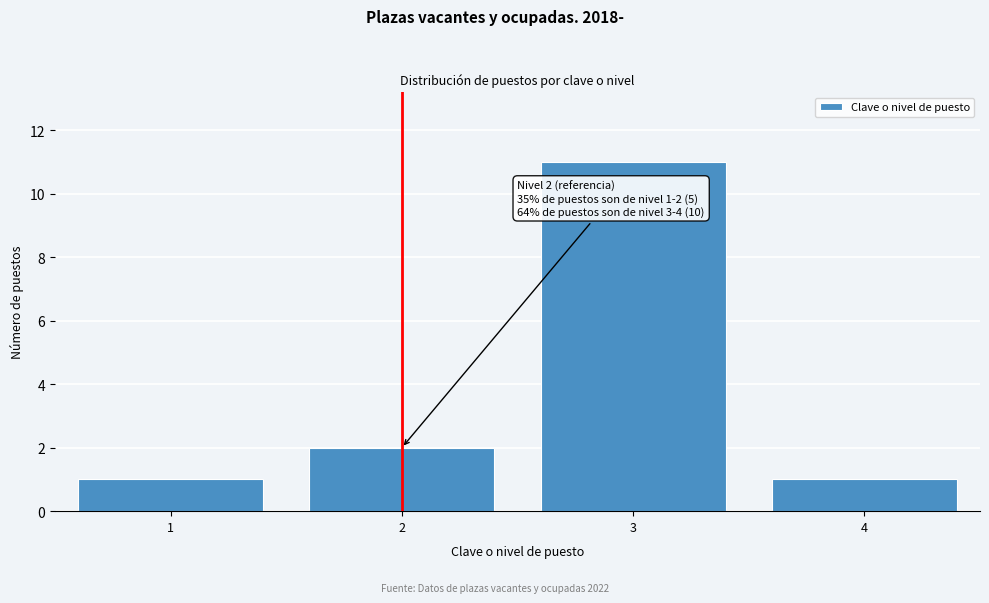

Which range on the x-axis has the tallest bar?

2.5 to 3.5